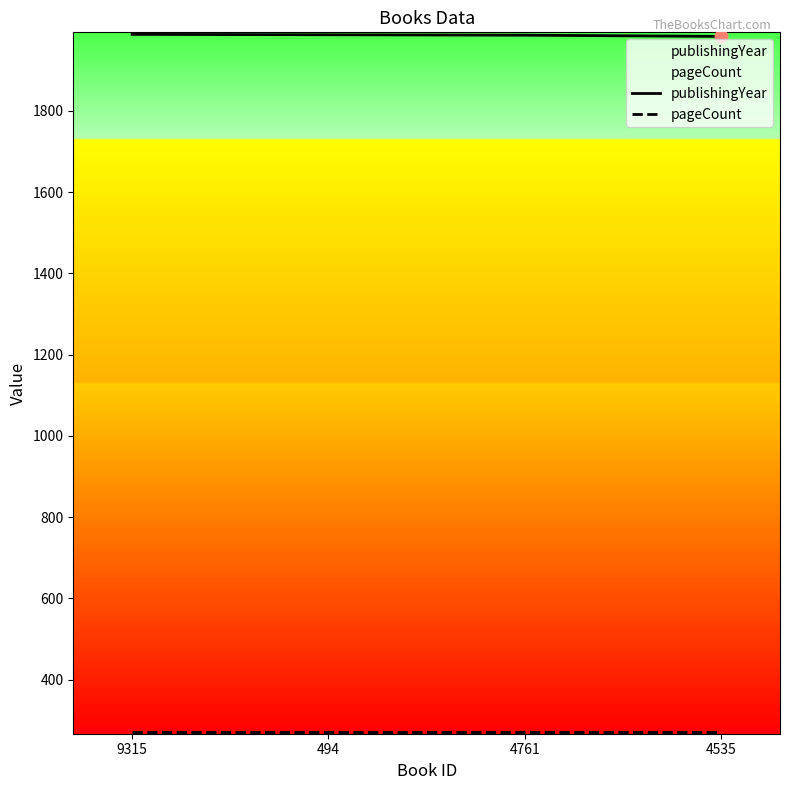

At which category is the sum across all series the highest?

9315